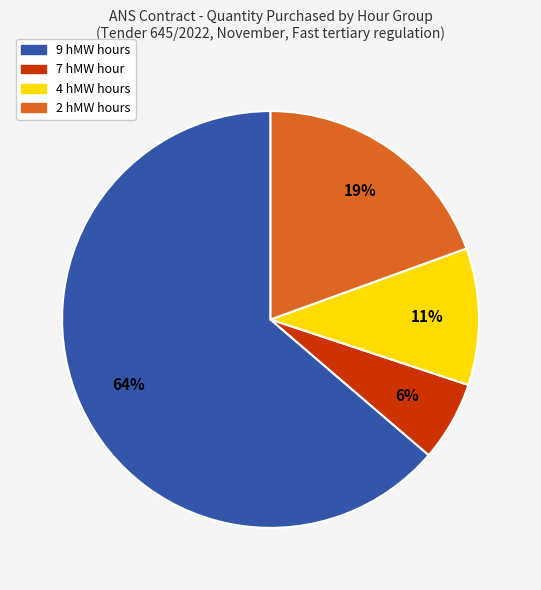

To the nearest percent, what is the average slice percentage?

25%